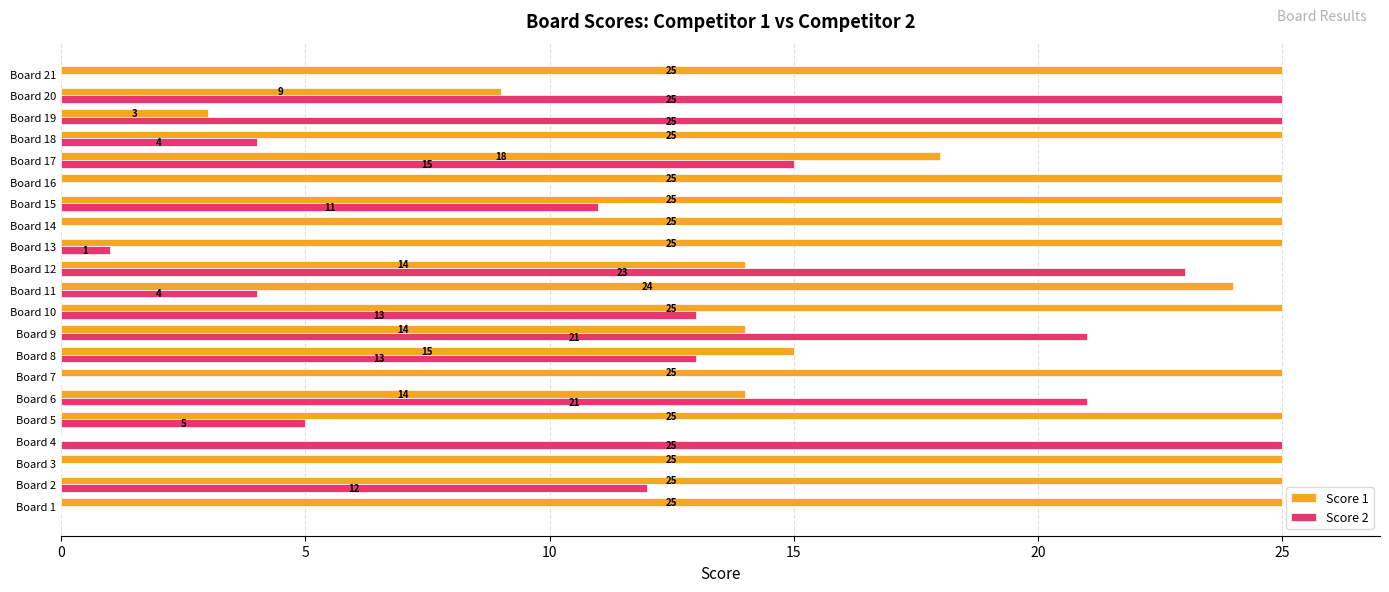

Is it true that Score 1 equals 4 at Board 9?

False